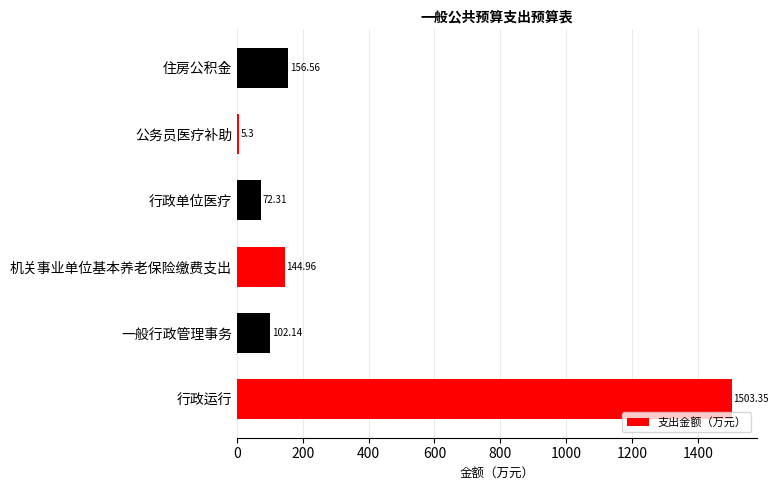

Approximately how many times larger is the value at 住房公积金 compared to 行政单位医疗?

2.2